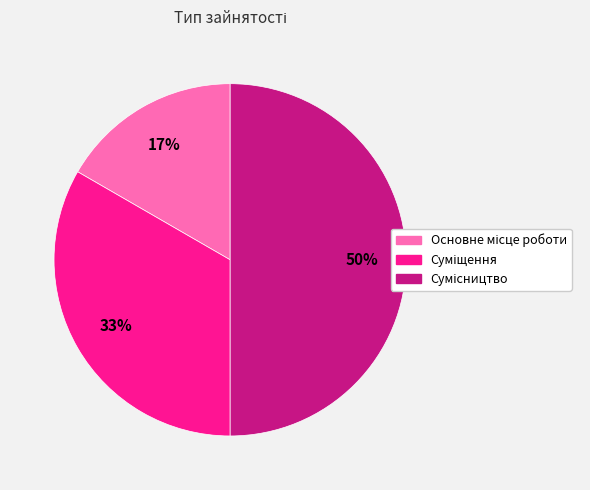

To the nearest percent, what is the difference between the largest and smallest slice percentages?

33%